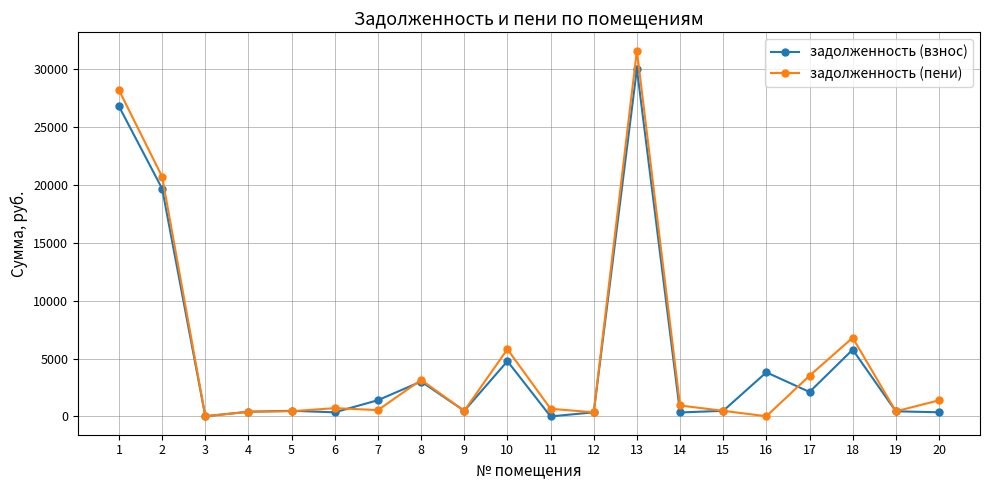

How many data points in задолженность (взнос) are above 487?

10